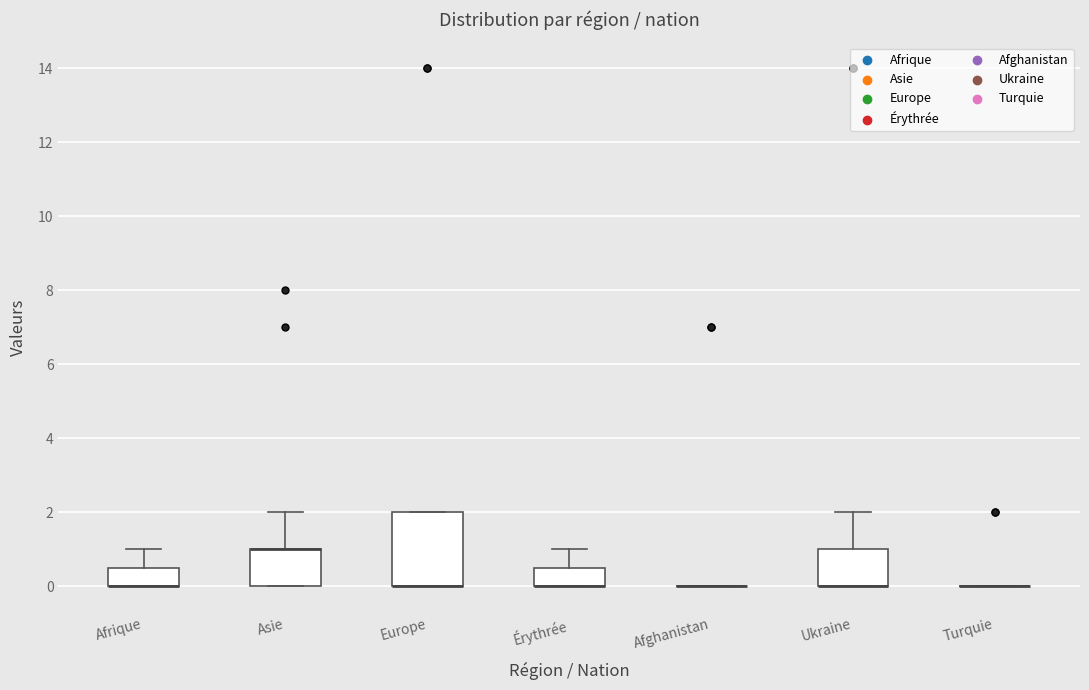

Where does the upper whisker of the box for Afrique end on the y-axis? The values are not printed on the chart, so give them approximately, as read against the axis.

1.0